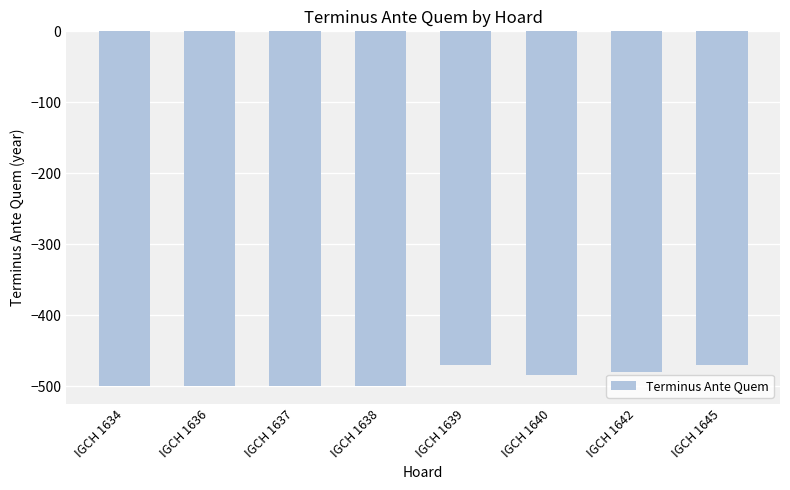

Reading left to right, what are all the values shown in this chart?

IGCH 1634=-500	IGCH 1636=-500	IGCH 1637=-500	IGCH 1638=-500	IGCH 1639=-470	IGCH 1640=-485	IGCH 1642=-480	IGCH 1645=-470